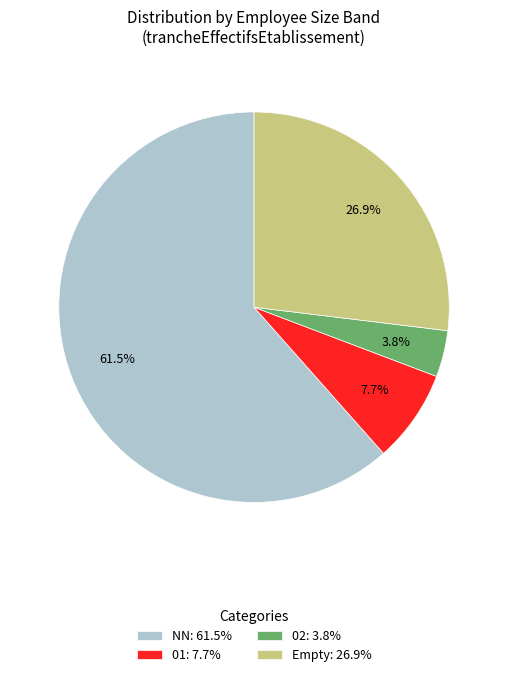

Which category accounts for the majority?

NN: 61.5%